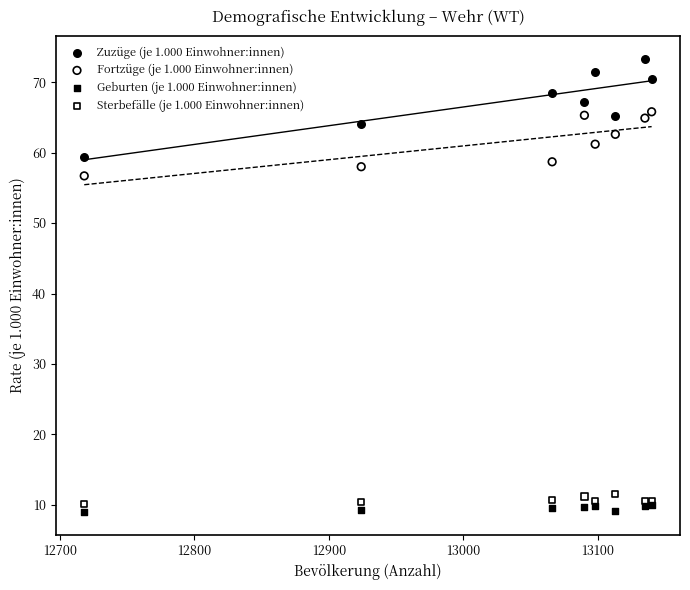

Across all series, what Y value is closest to 41?

56.7